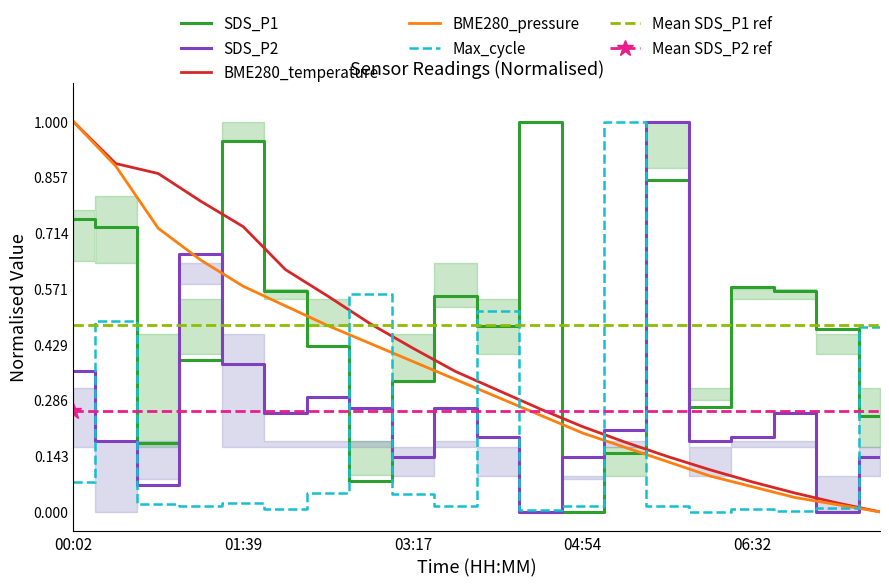

How many lines are shown in the chart?

5